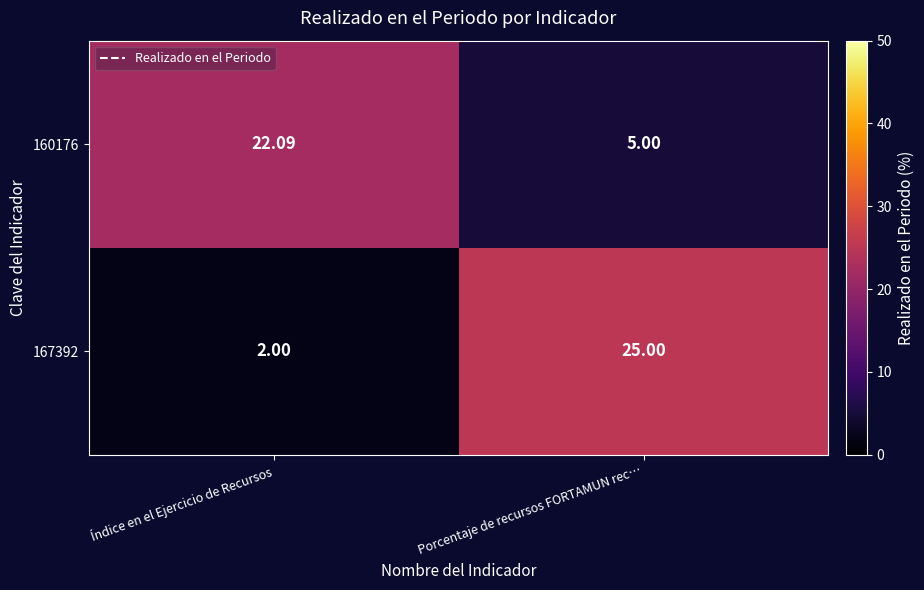

Where does the 160176 series first go above 22?

Índice en el Ejercicio de Recursos